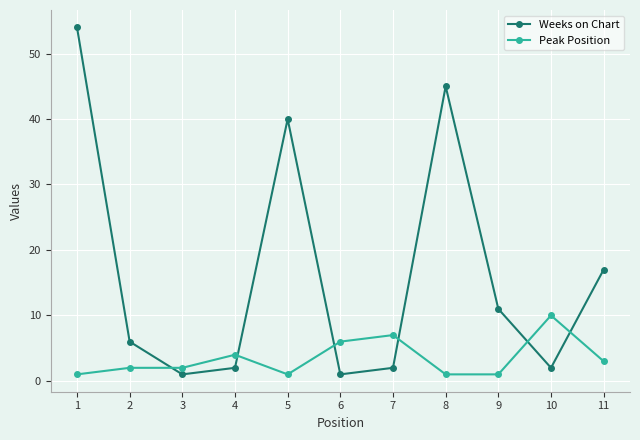

What is the difference between the maximum and minimum values in the Peak Position series?

9